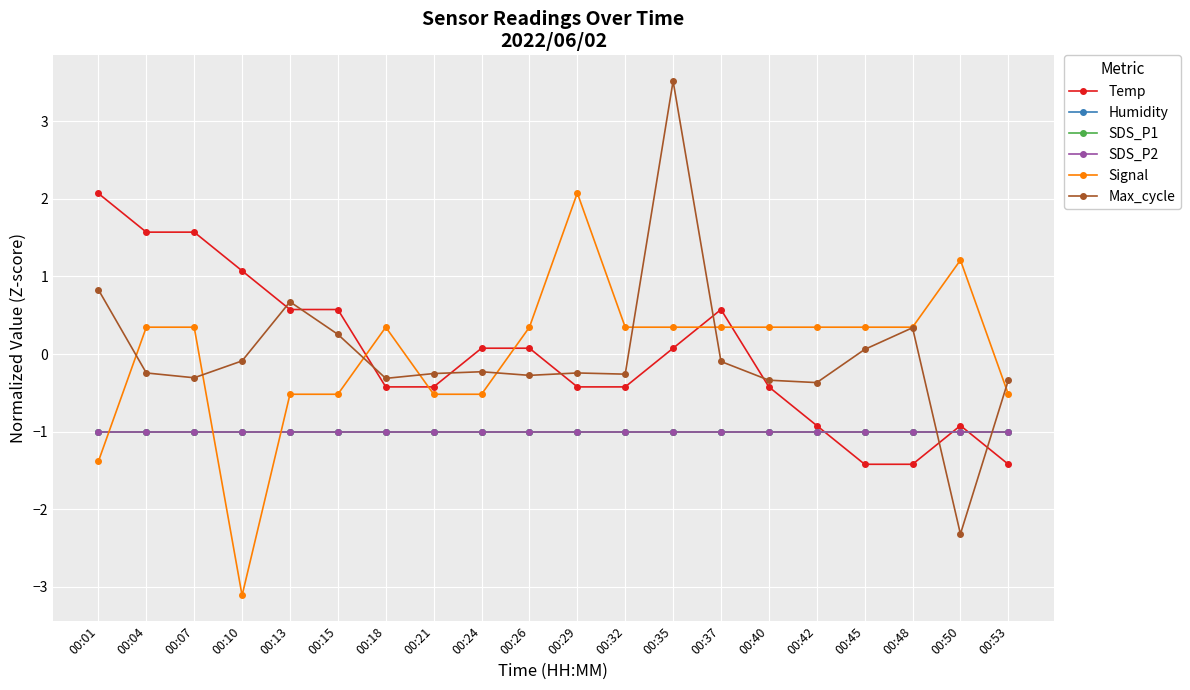

At 00:13, list the series in order from largest to smallest.

Max_cycle, Temp, Signal, Humidity, SDS_P1, SDS_P2